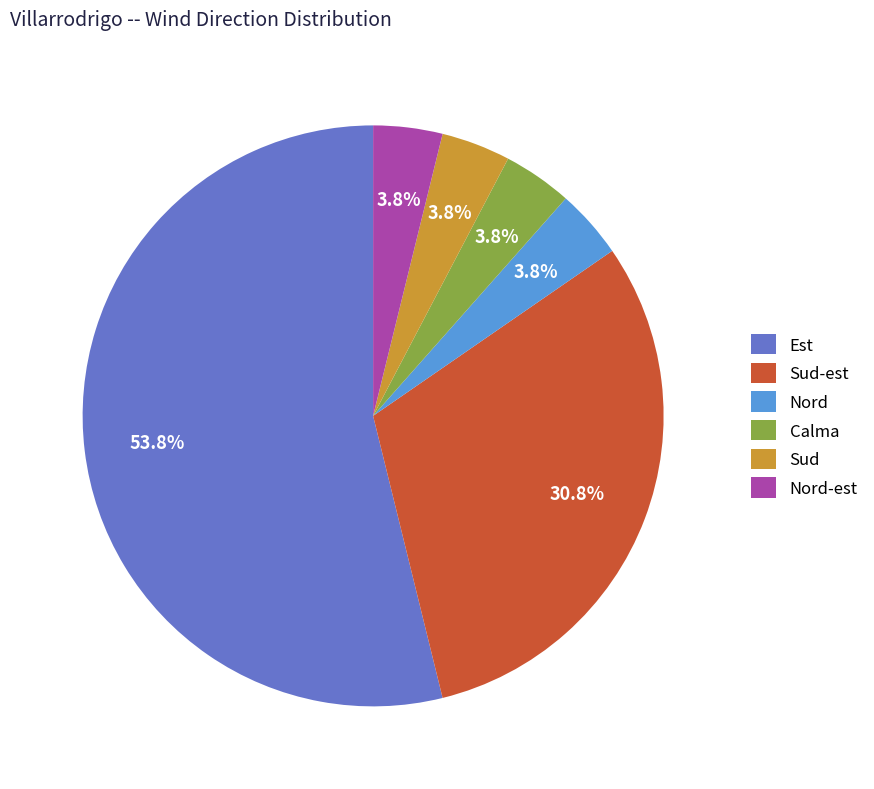

Does Sud represent more than half of the total?

No